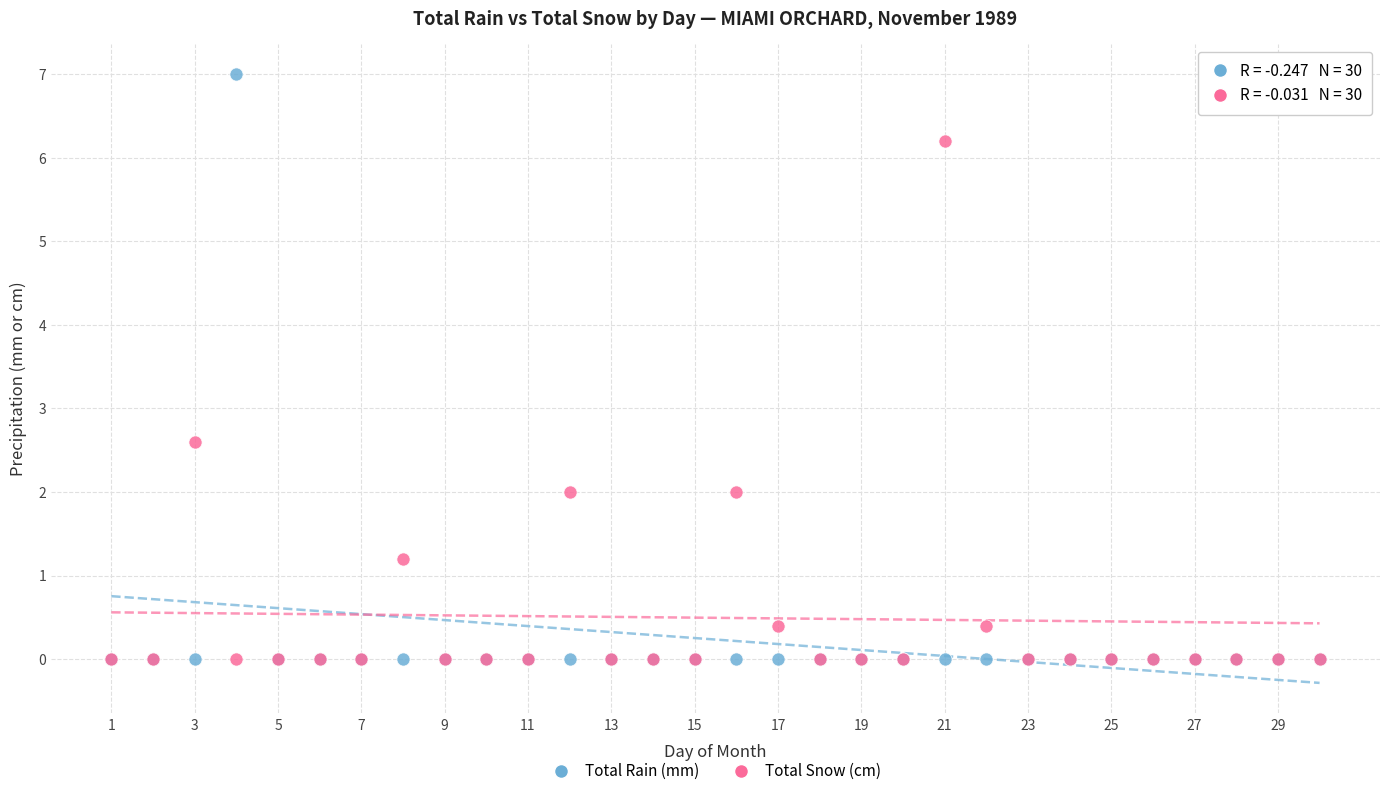

In the Total Snow (cm) series, what Y value is closest to 3?

2.6